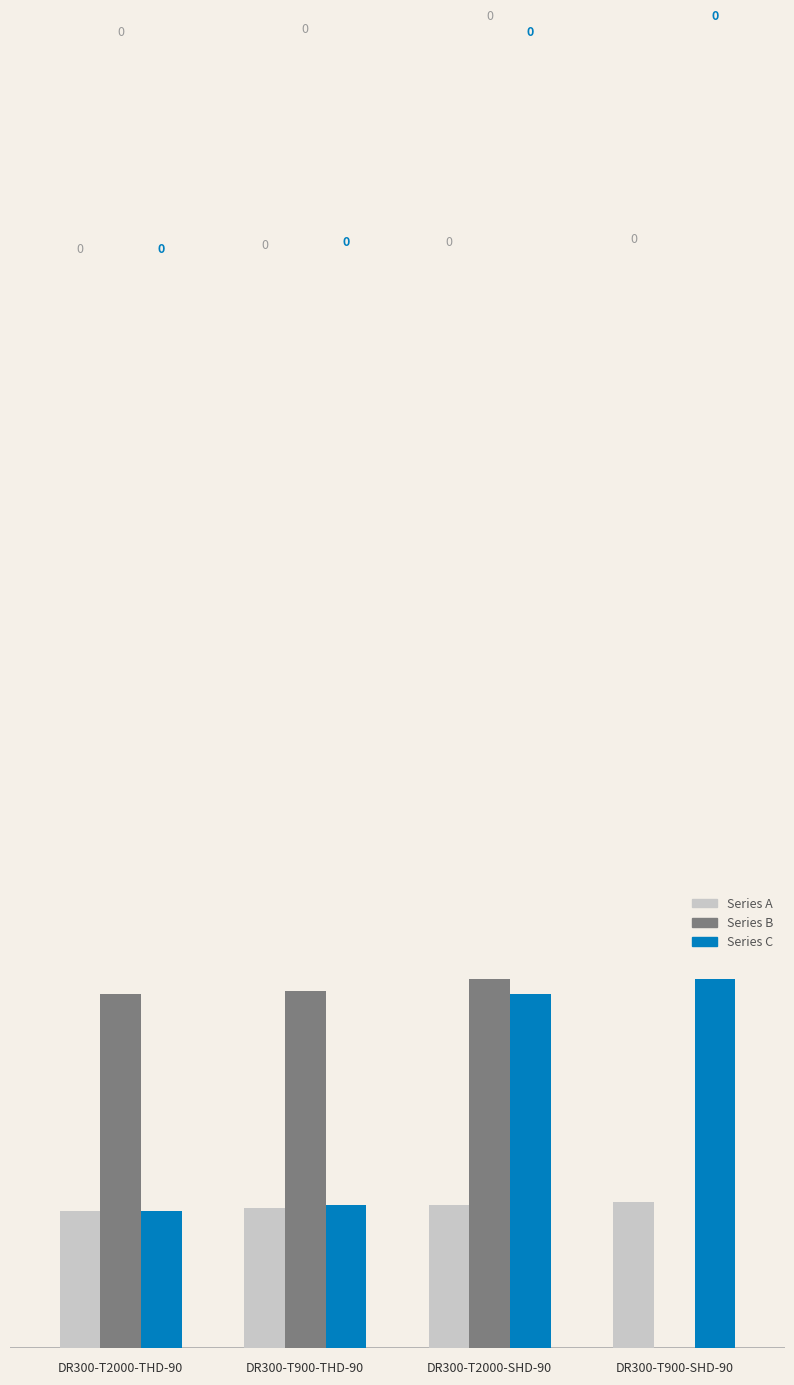

Reading right to left, transcribe all the data shown in this chart.

Series A: 0.0	0.0	0.0	0.0
Series B: 0.0	0.1	0.1	0.1
Series C: 0.1	0.1	0.0	0.0